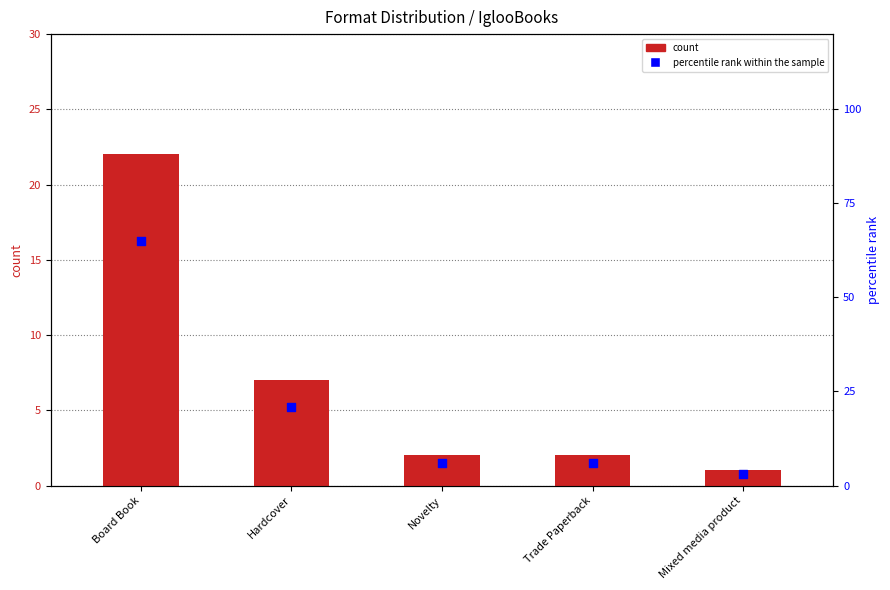

Which series has the largest total across all categories?

percentile rank within the sample